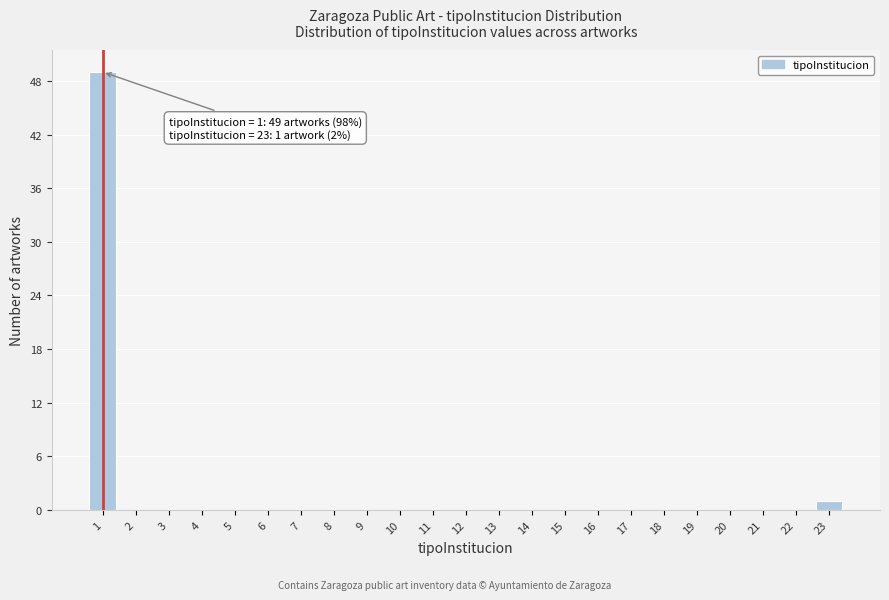

Which range on the x-axis has the tallest bar?

0.5 to 1.5